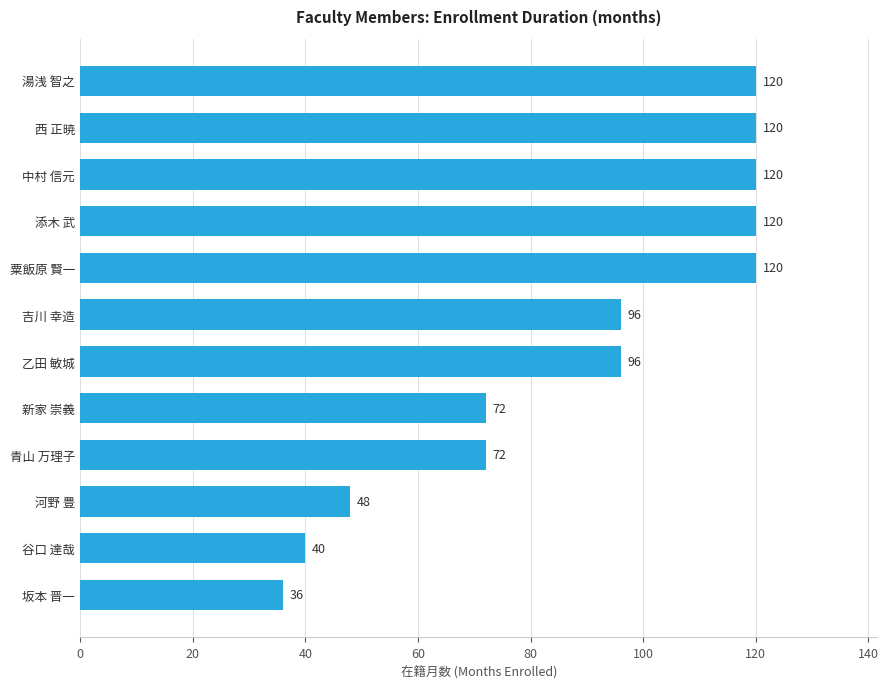

Which has a higher value, 西 正暁 or 河野 豊?

西 正暁